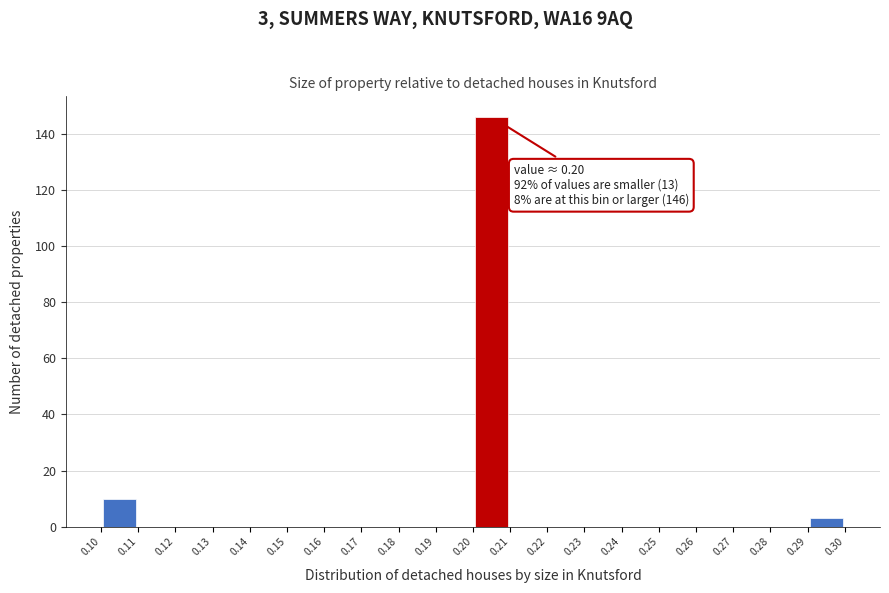

Over which range of the x-axis is the bar tallest?

0.20 to 0.21